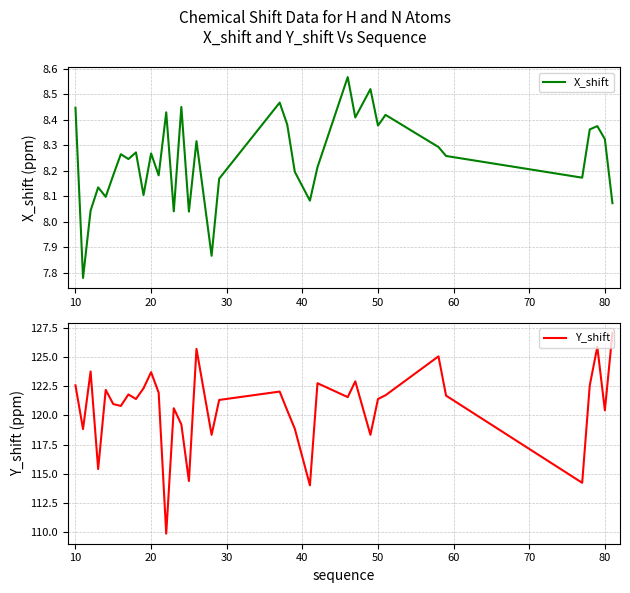

At which label does X_shift first exceed 8?

10